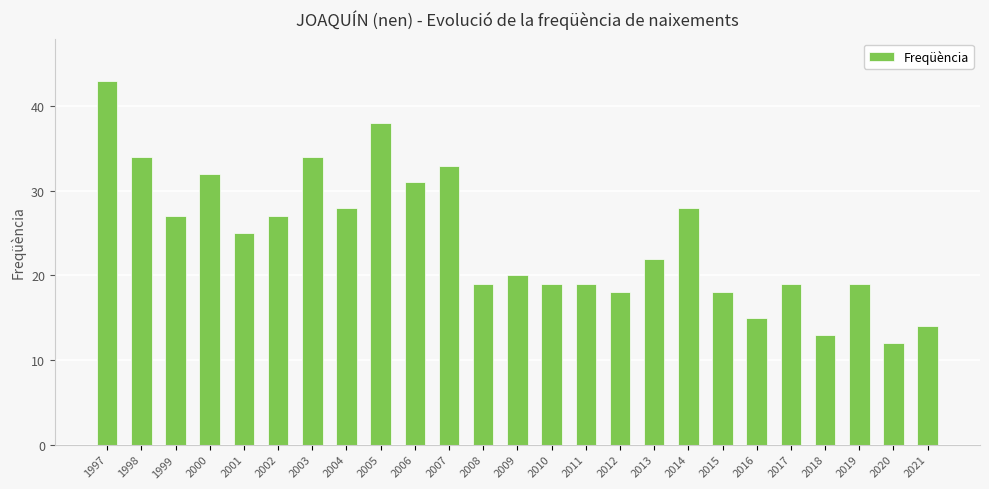

The chart shows a value of 31 at 2006. True or false?

True